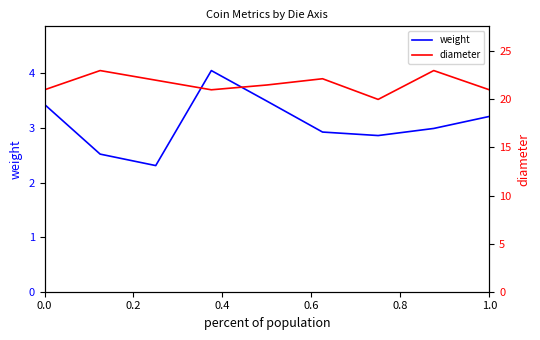

What is the value of the diameter point at the 8th from the left?

23.0